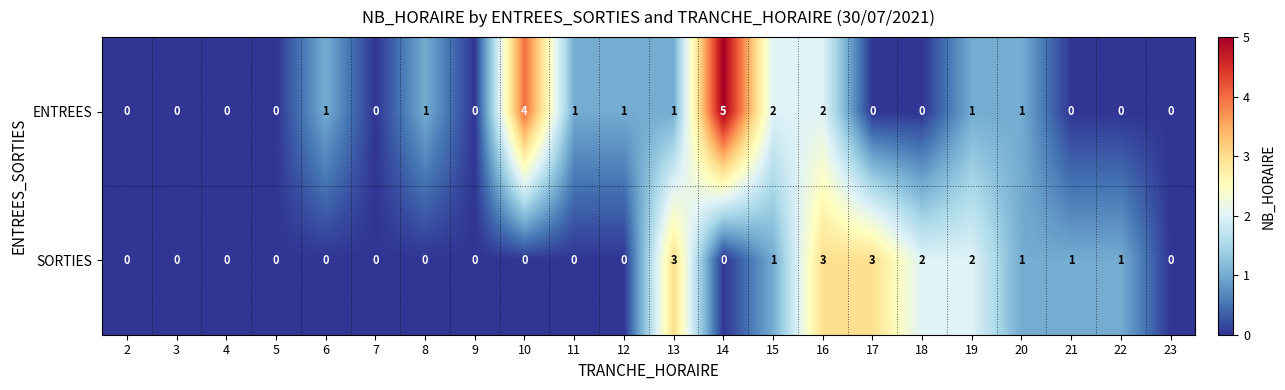

List the series in order of their peak value, lowest first.

SORTIES, ENTREES